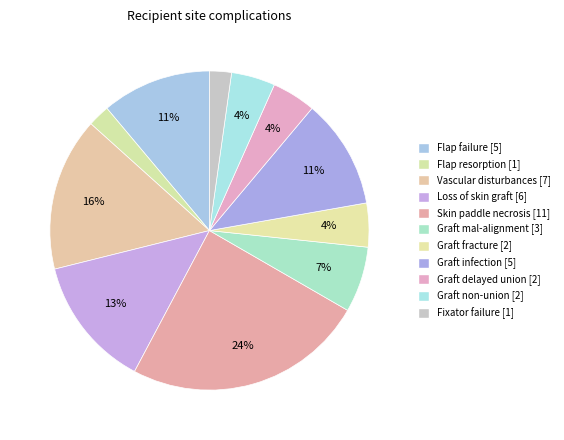

Rank the categories by value from highest to lowest.

Skin paddle necrosis, Vascular disturbances, Loss of skin graft, Flap failure, Graft infection, Graft mal-alignment, Graft fracture, Graft delayed union, Graft non-union, Flap resorption, Fixator failure